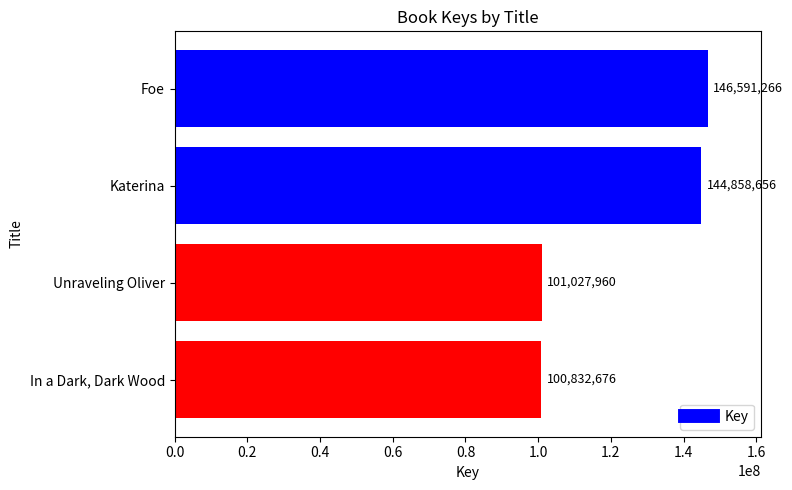

Is it true that the value at Unraveling Oliver is 149520541?

False